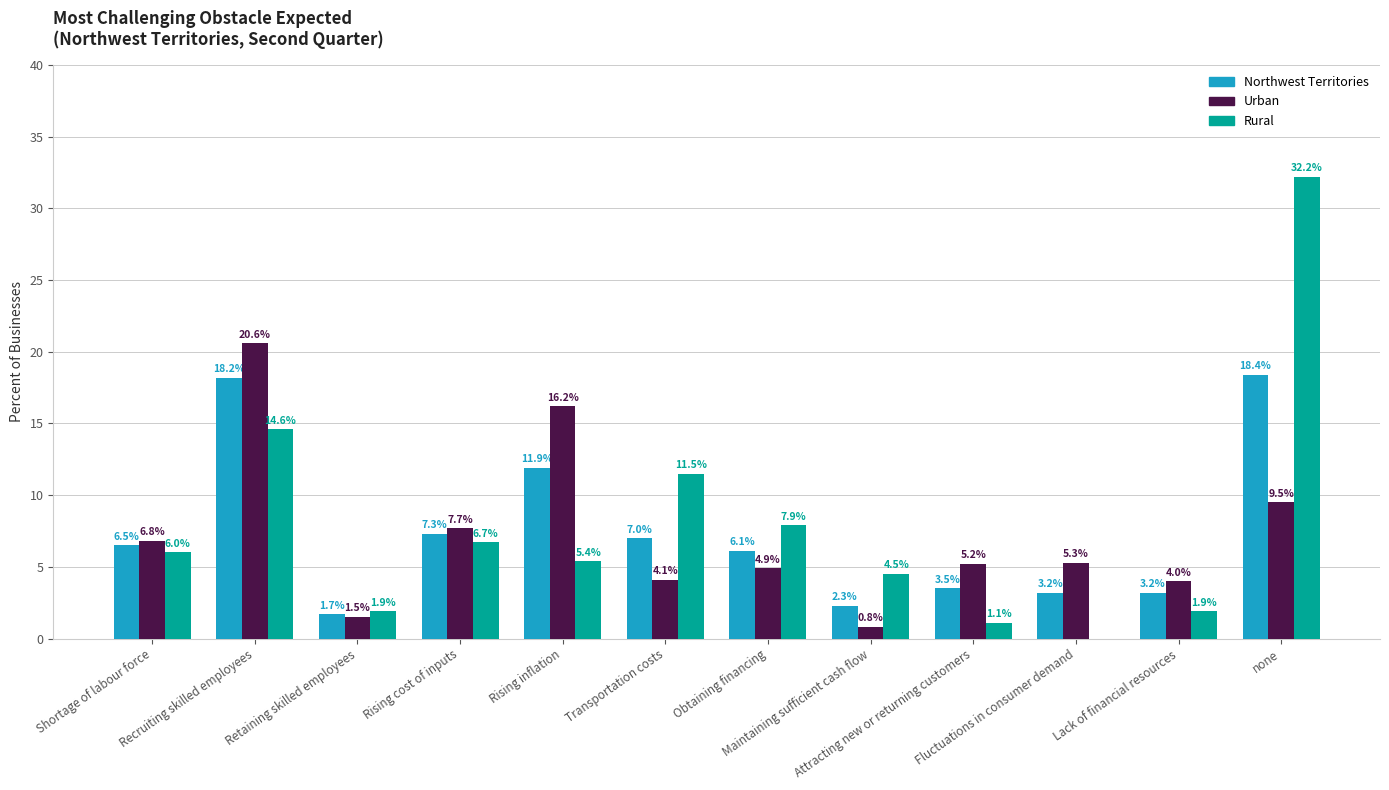

Which series has the largest total across all categories?

Rural